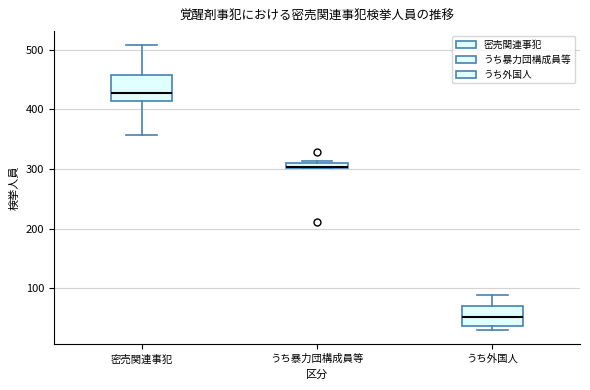

Where is the upper edge of the box for うち外国人 on the y-axis? The values are not printed on the chart, so give them approximately, as read against the axis.

70